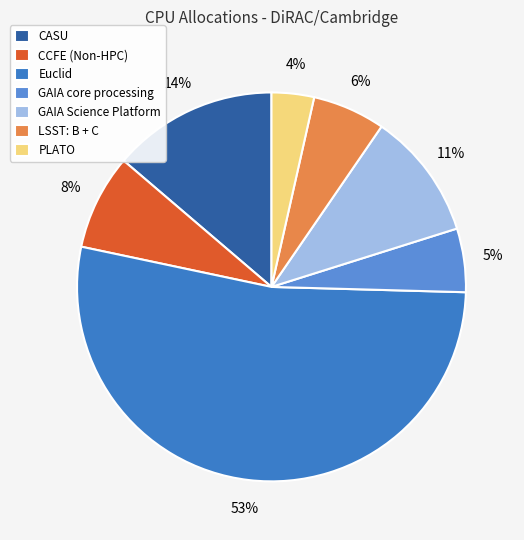

Rank the categories by value from highest to lowest.

Euclid, CASU, GAIA Science Platform, CCFE (Non-HPC), LSST: B + C, GAIA core processing, PLATO